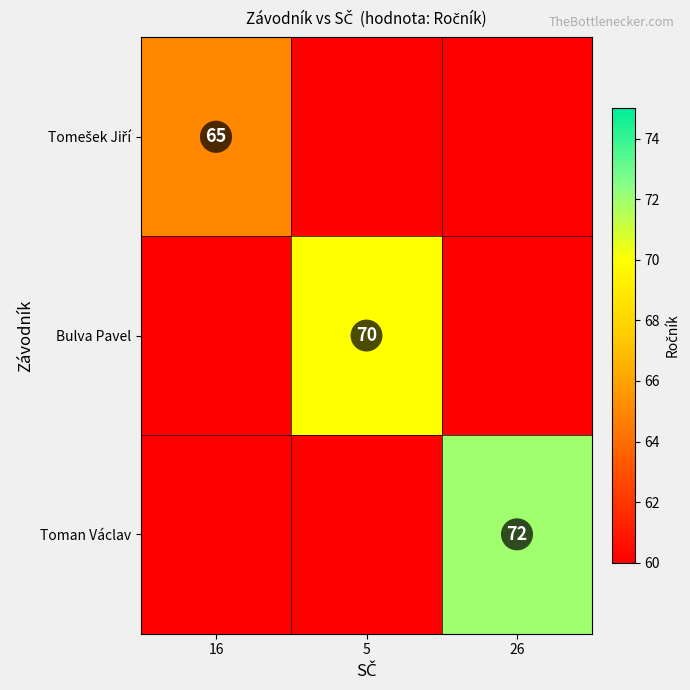

What is the maximum value shown in the chart?

72